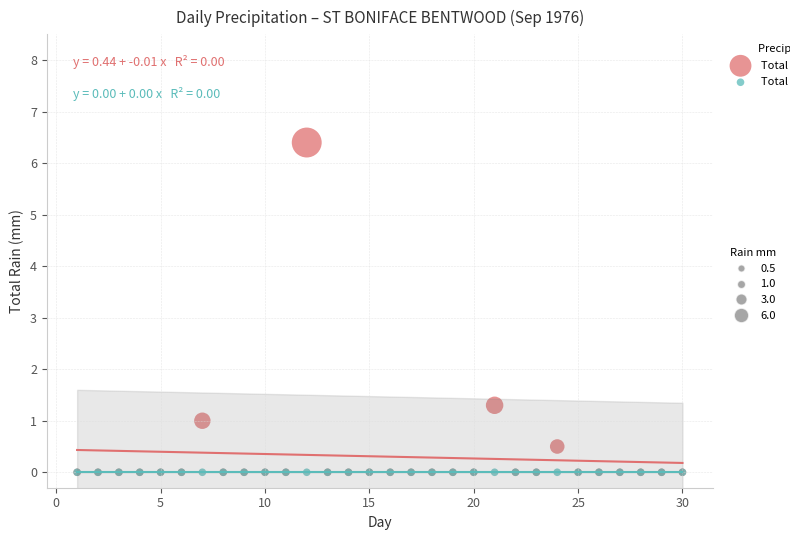

Across all series, what Y value is closest to 3?

1.3